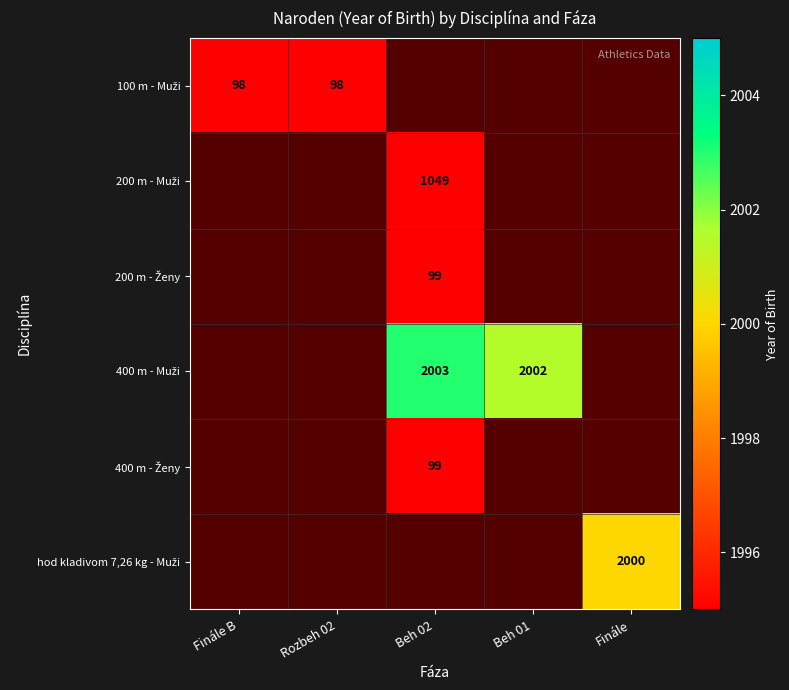

At how many categories does at least one series exceed 1743?

3